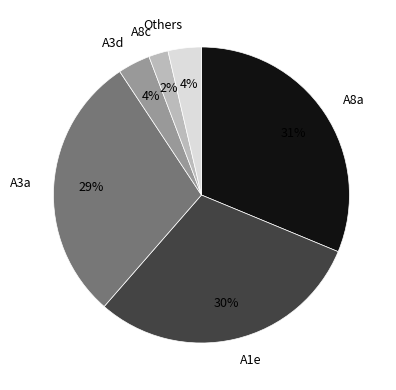

True or false: A3a accounts for 29% of the total.

True